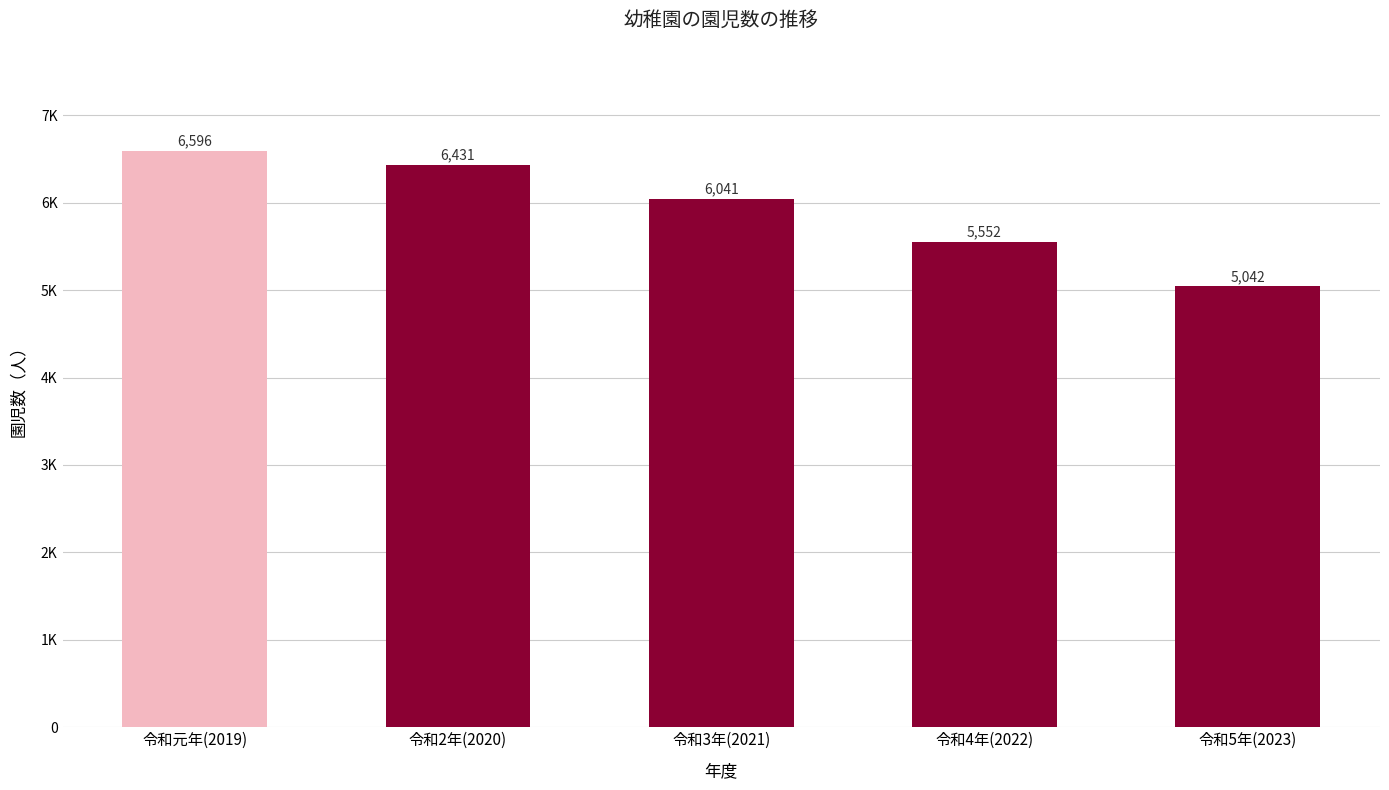

Which category has the highest value across all series?

令和元年(2019)